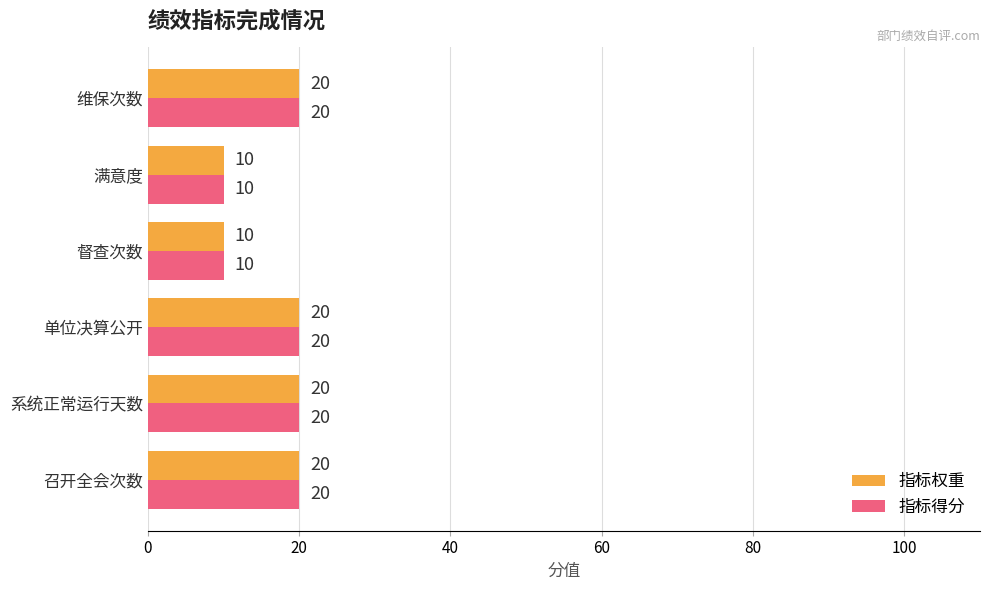

How many 指标得分 values are between 10 and 20?

6